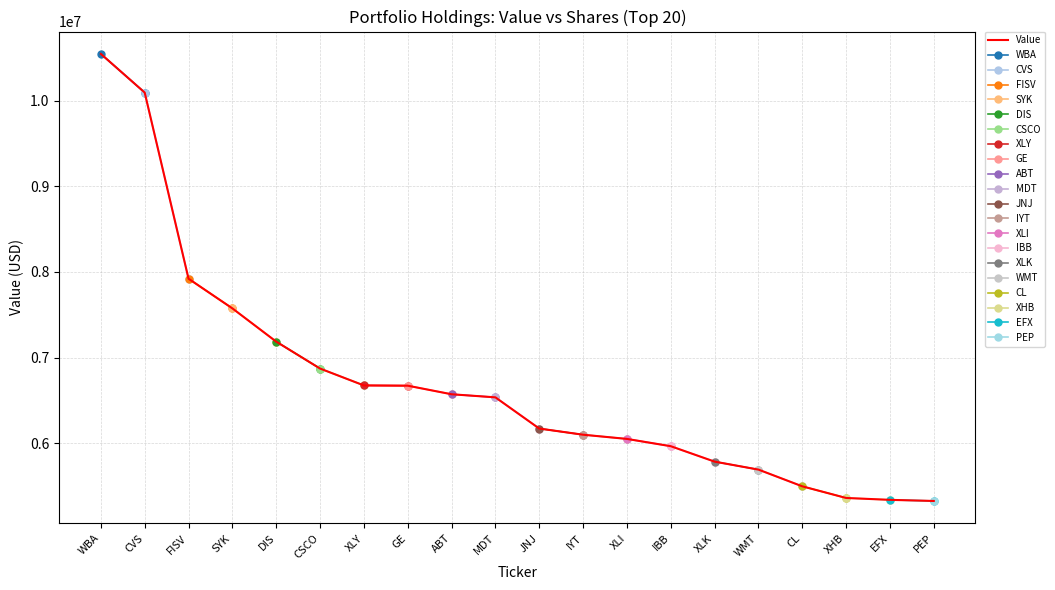

List the labels in order of value, largest first.

WBA, CVS, FISV, SYK, DIS, CSCO, XLY, GE, ABT, MDT, JNJ, IYT, XLI, IBB, XLK, WMT, CL, XHB, EFX, PEP